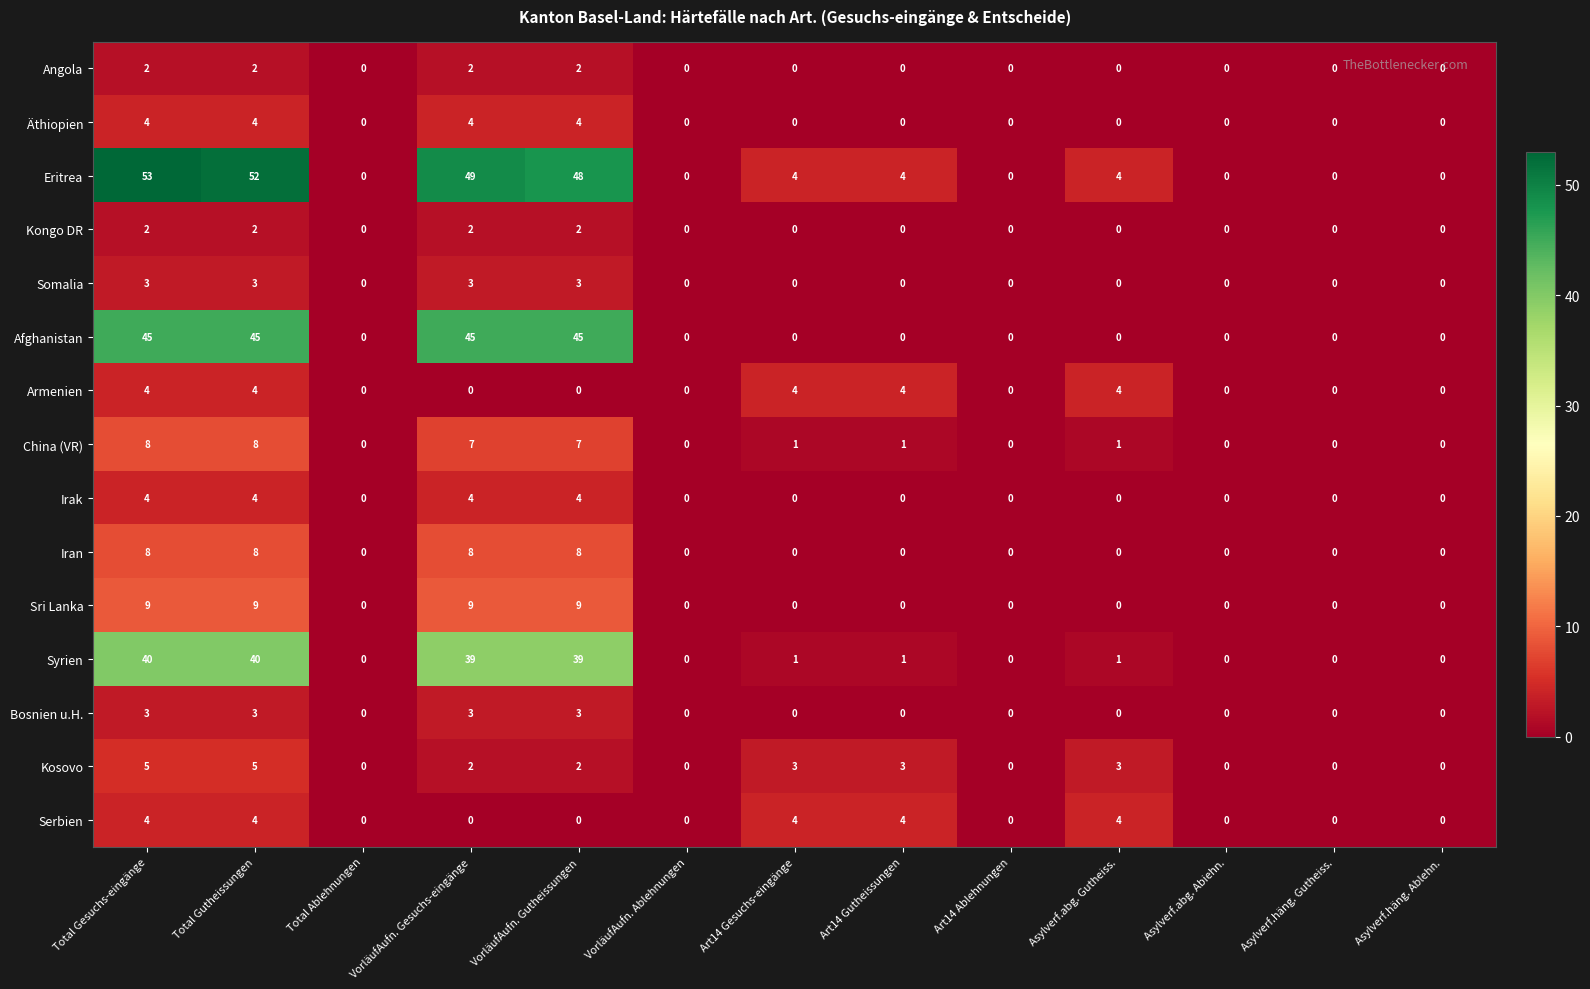

What is the difference between the maximum and minimum values in the Serbien series?

4